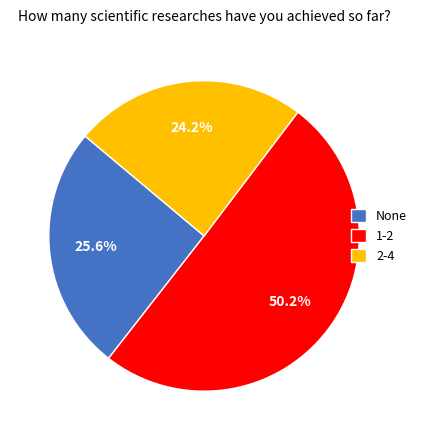

Approximately how many times larger is the value at None compared to 1-2?

0.5